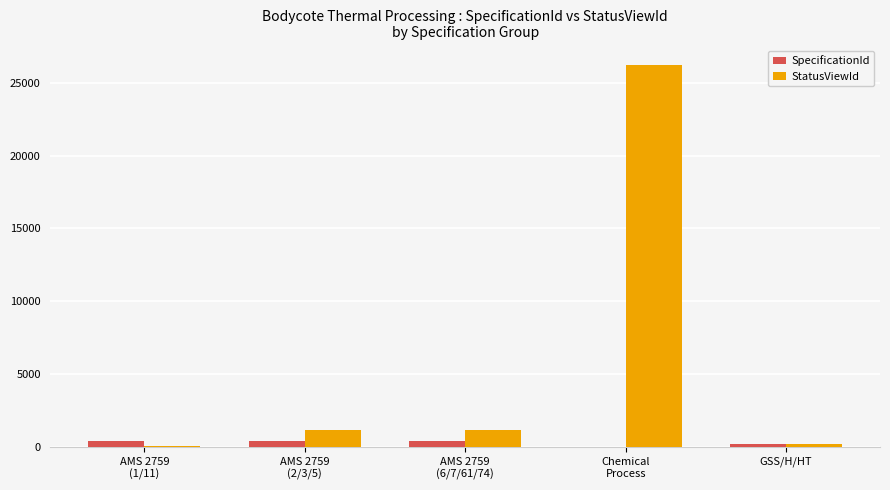

At which category does the chart reach its peak across all series?

Chemical
Process